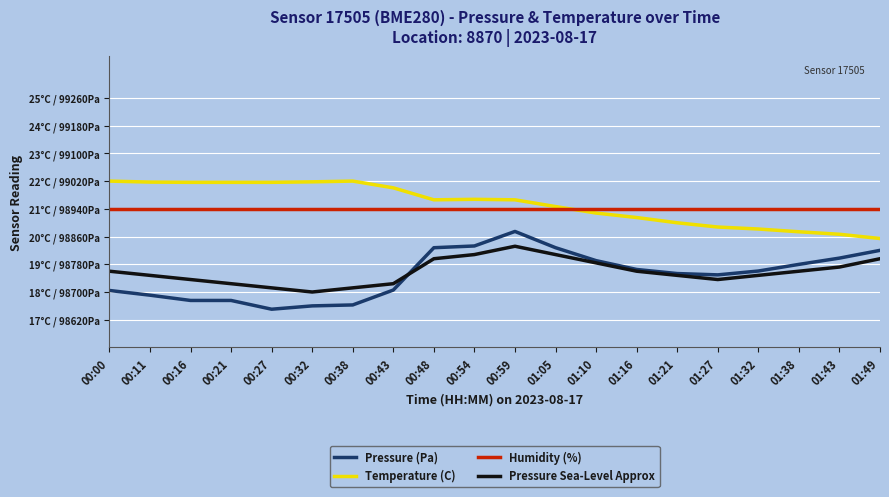

What is the total value across all series at 00:21?

189.5